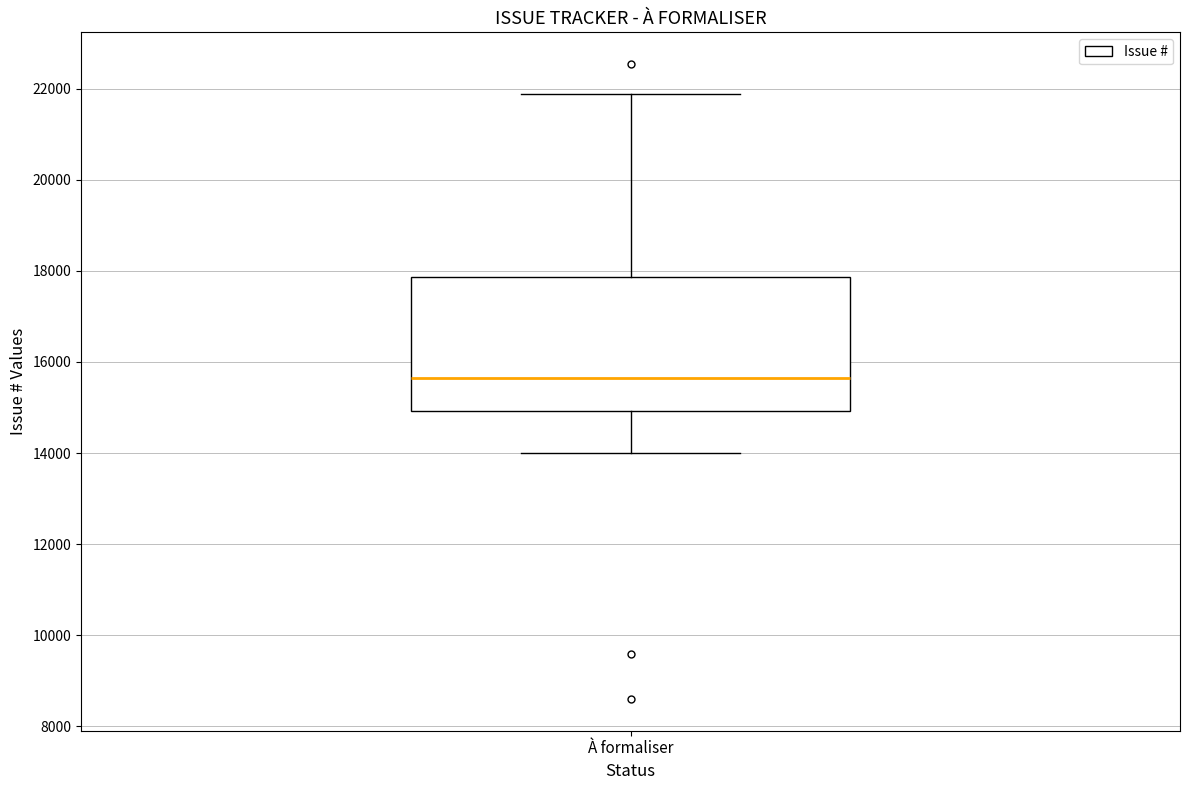

Transcribe this box plot: give where the median line is, the range the box spans, and where the two whiskers end, as read against the y-axis. The values are not printed on the chart, so give them approximately, as read against the axis.

median 15600, box 15000 to 17800, whiskers 14000 to 21800